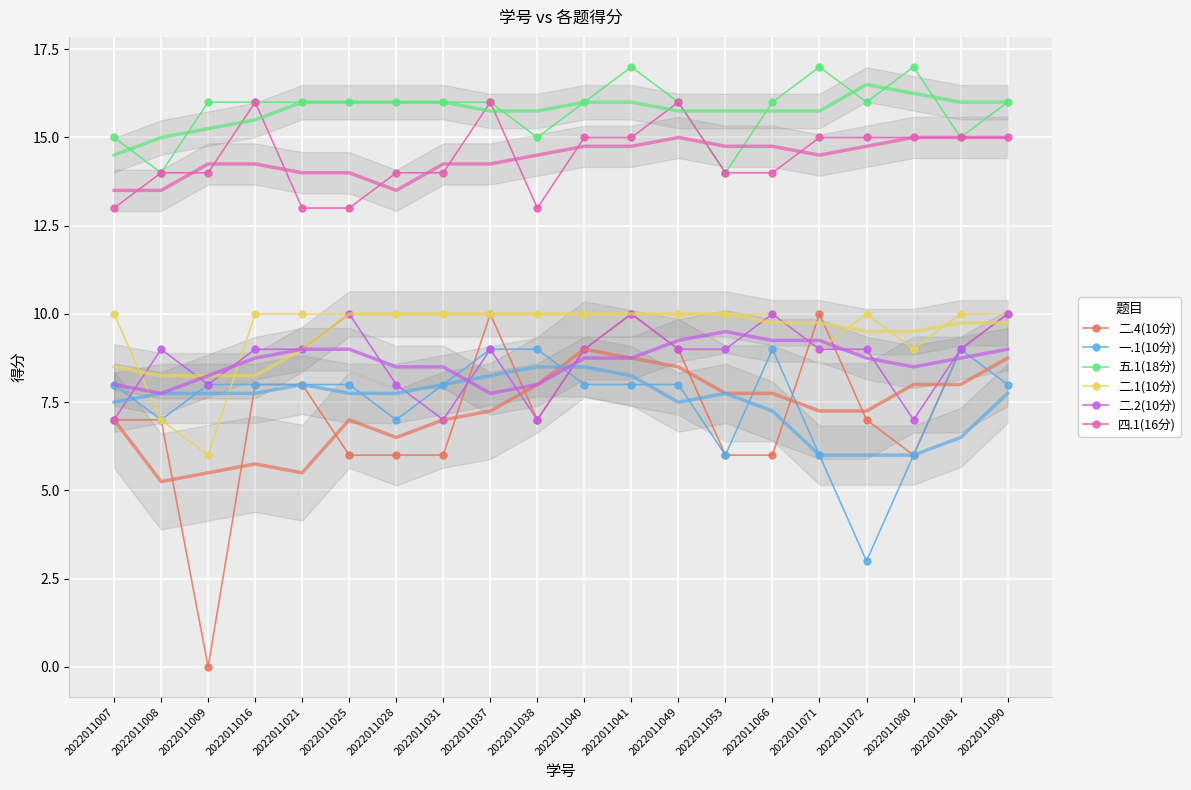

What is the value of the 一.1(10分) point at the 9th from the left?

9